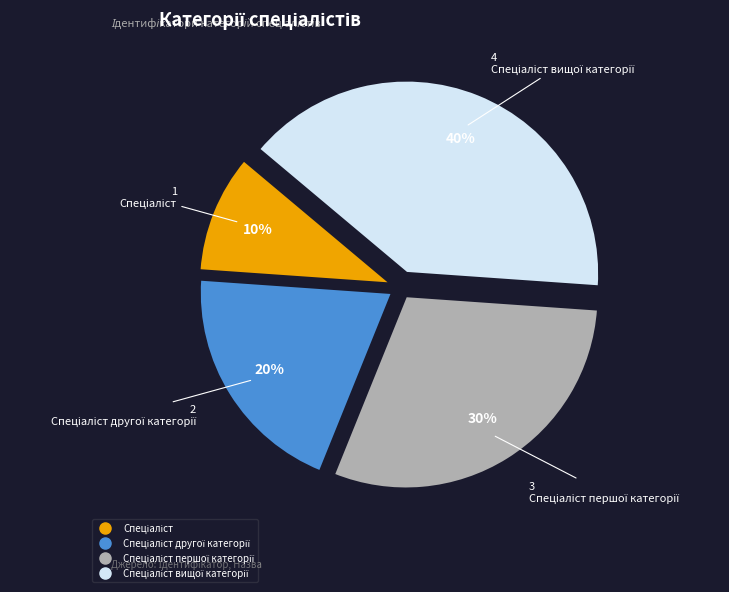

To the nearest percent, what is the difference between the largest and smallest slice percentages?

30%